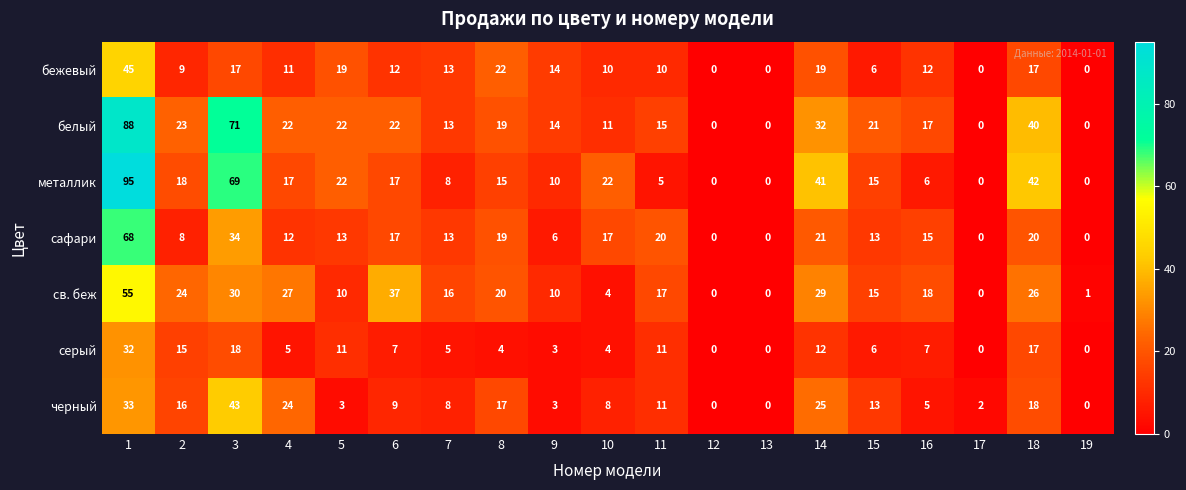

At which label is белый closest to 44?

18